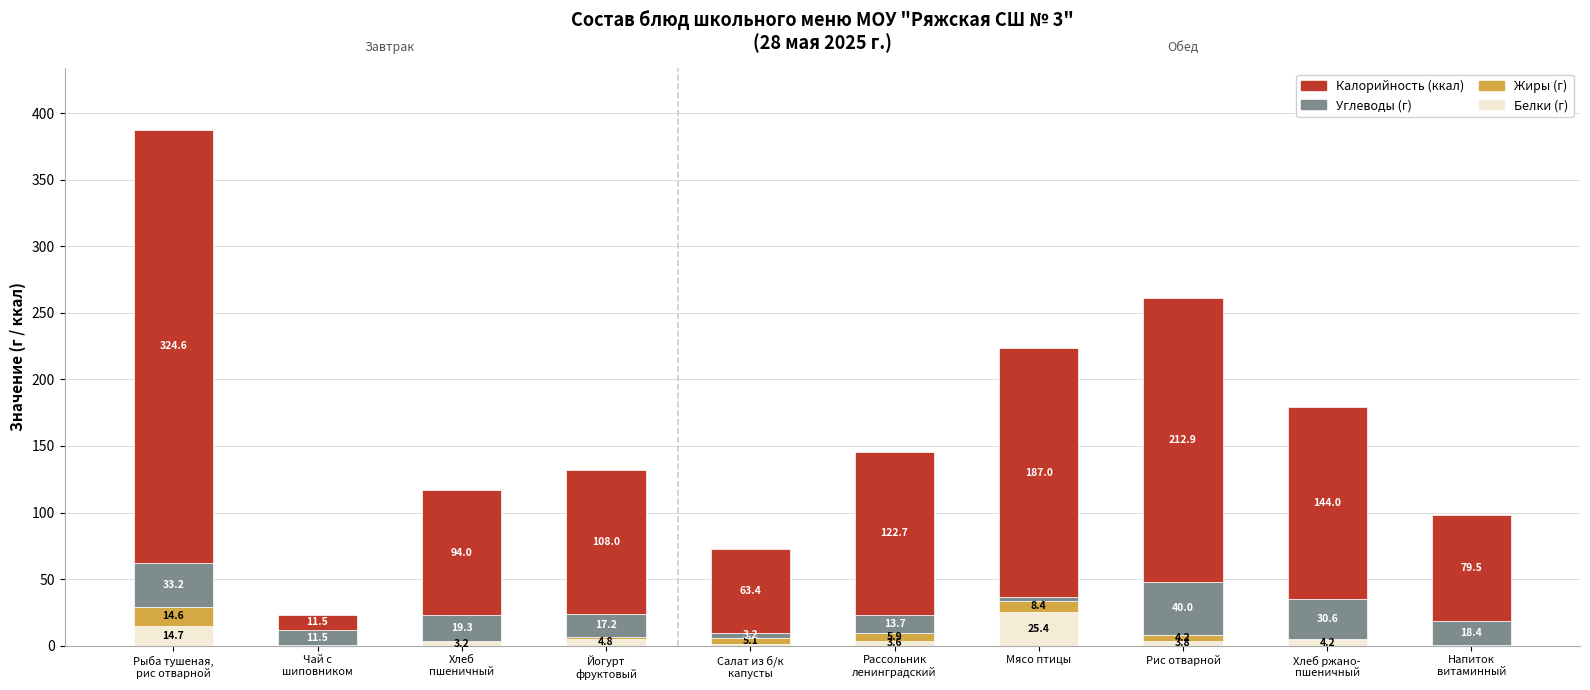

What is the total value across all series at Рис отварной?

260.9